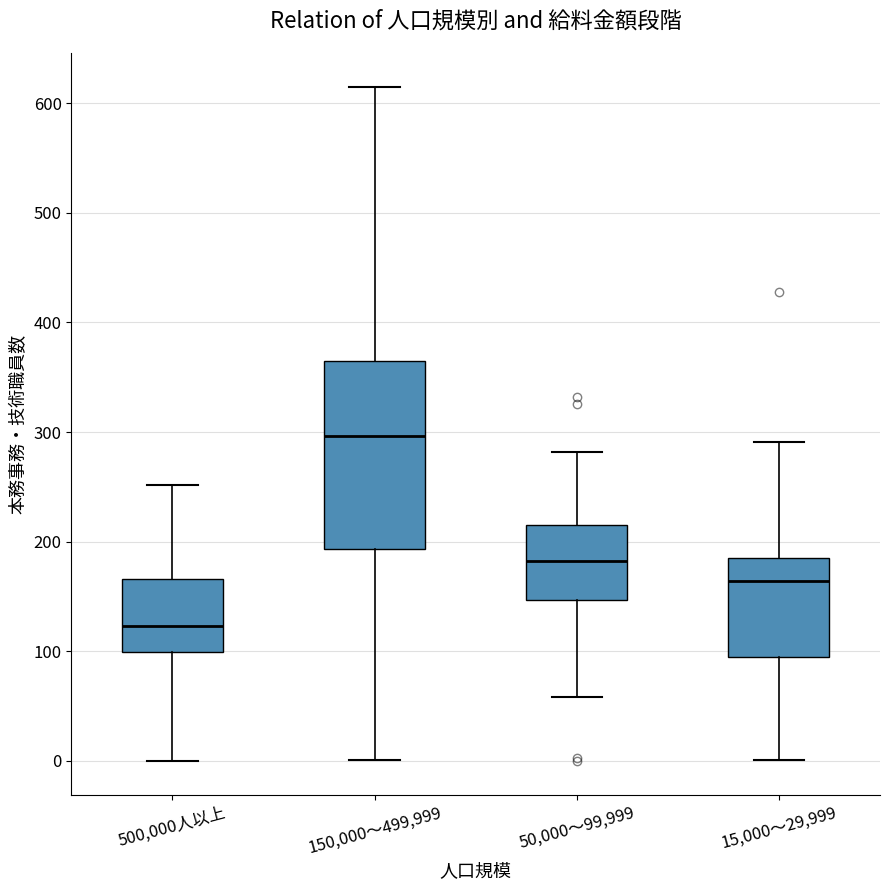

Reading left to right, transcribe this box plot: for each box, give where its median line is, the range the box spans, and where its two whiskers end, as read against the y-axis. The values are not printed on the chart, so give them approximately, as read against the axis.

500,000人以上: median 120, box 100 to 170, whiskers 0 to 250
150,000～499,999: median 300, box 190 to 370, whiskers 0 to 620
50,000～99,999: median 180, box 150 to 220, whiskers 60 to 280
15,000～29,999: median 160, box 90 to 190, whiskers 0 to 290